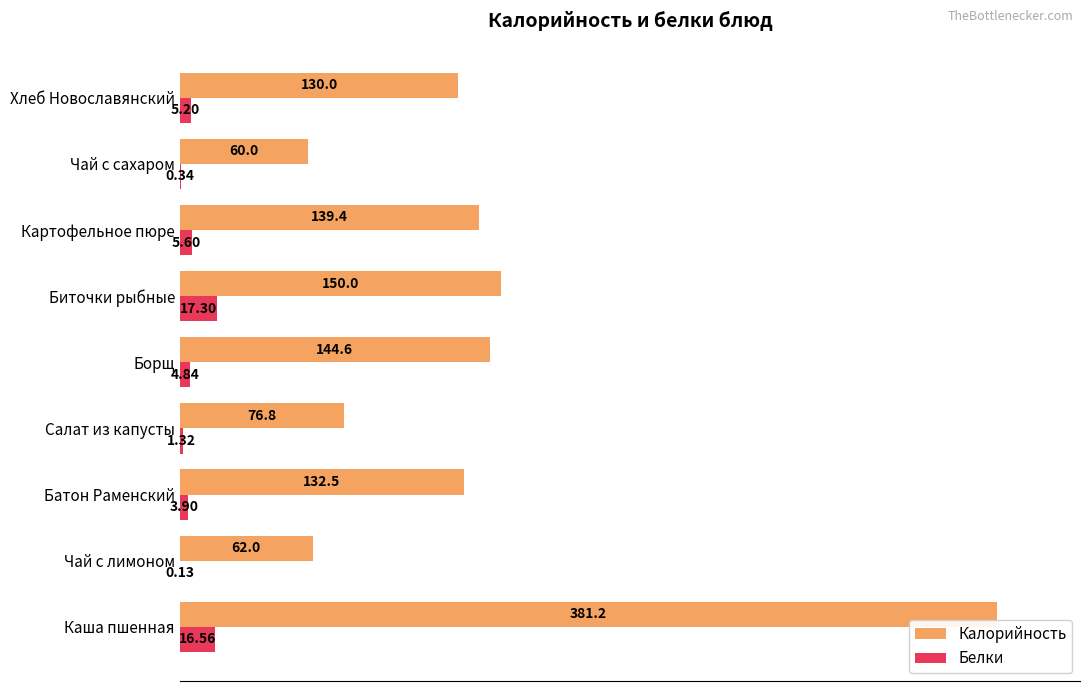

Which category has the highest value in the Белки series?

Биточки рыбные